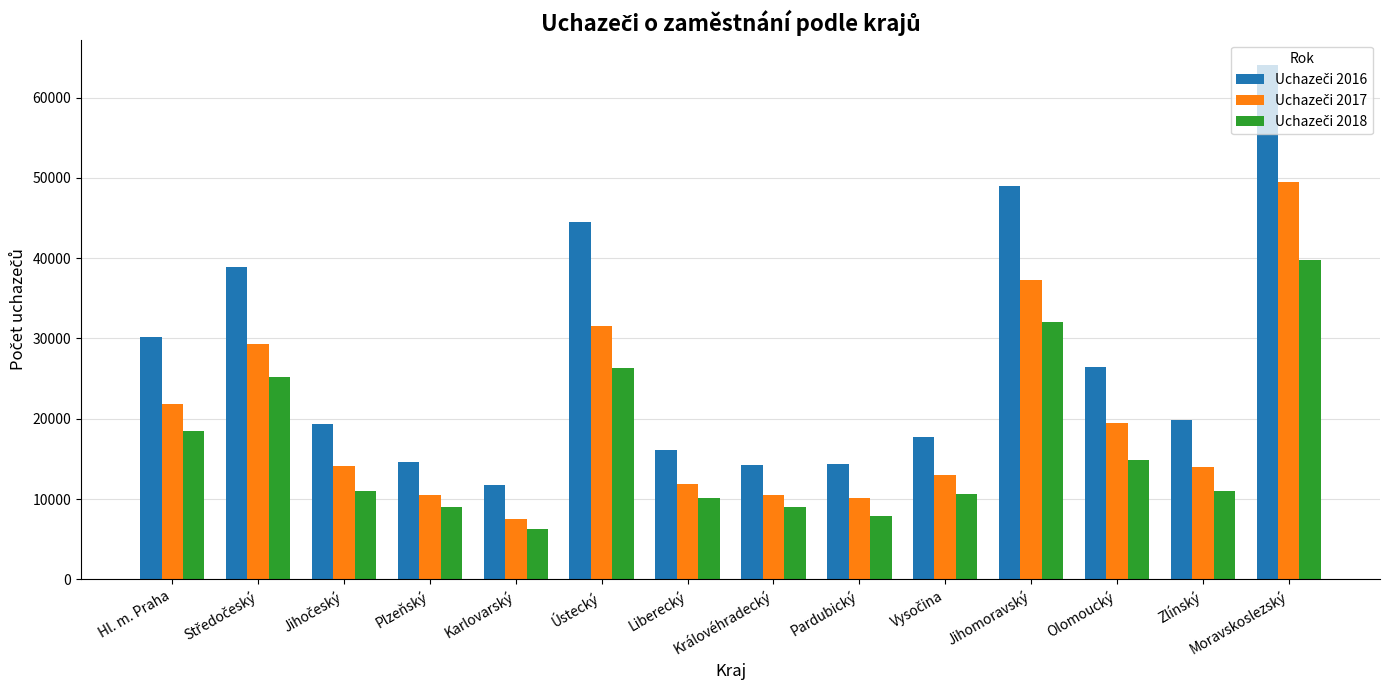

Which category has the lowest value across all series?

Karlovarský